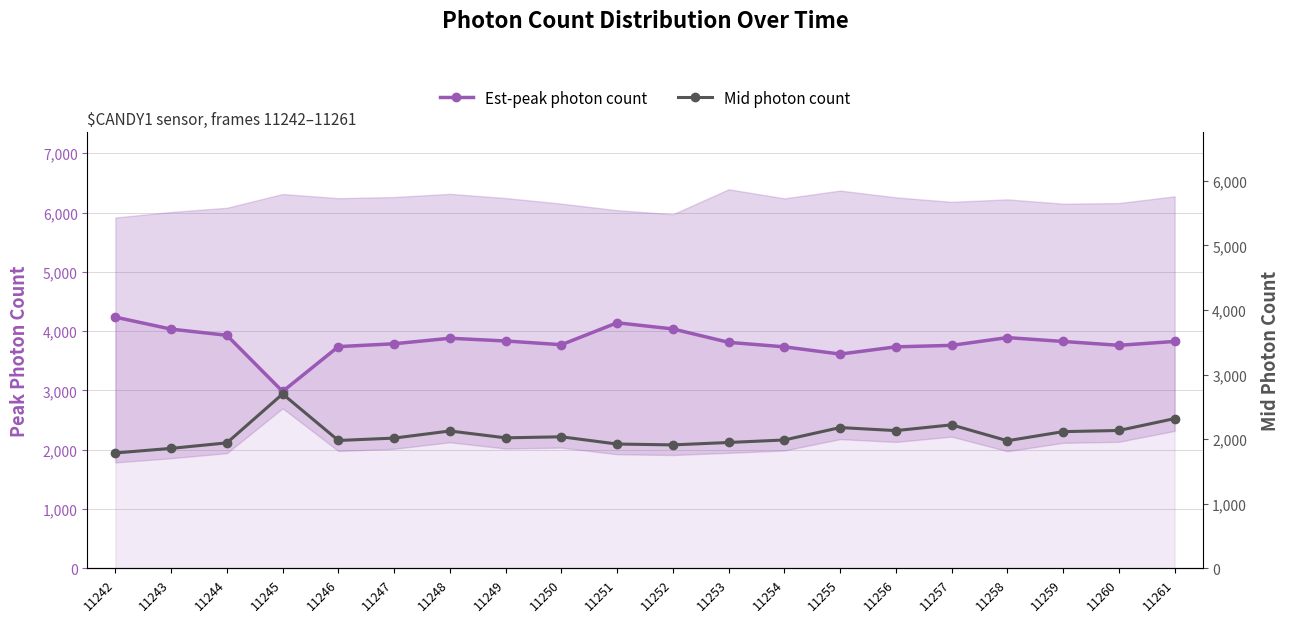

What is the value of the Est-peak photon count point at the 6th from the left?

3787